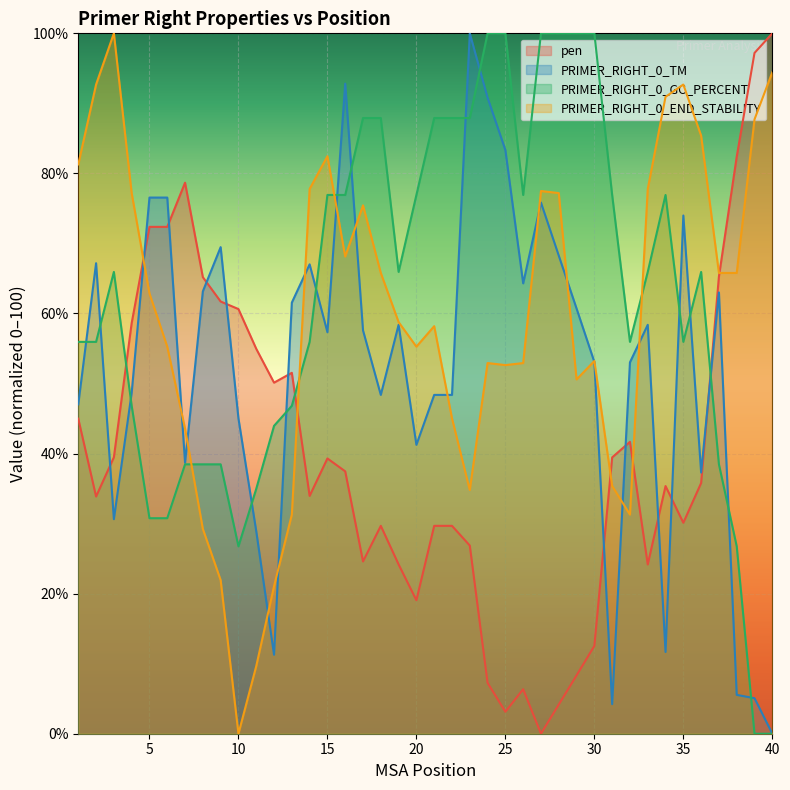

At which label is PRIMER_RIGHT_0_TM closest to 50?

4